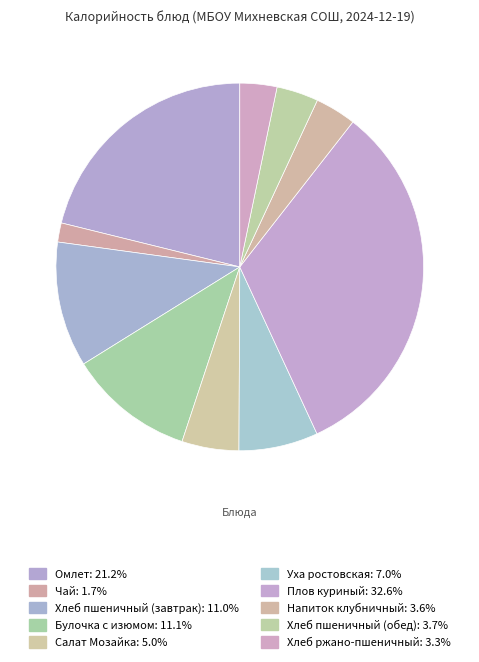

How many slices are in this pie chart?

10